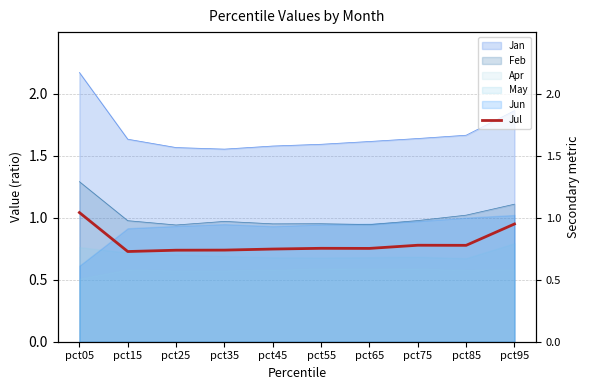

What is the difference between the maximum and second lowest values?

0.3